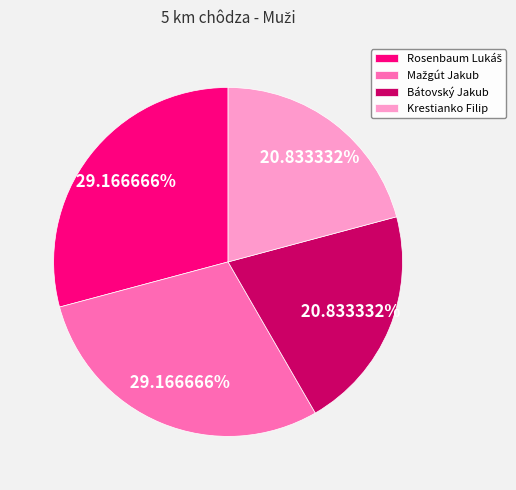

How many segments does this pie chart have?

4